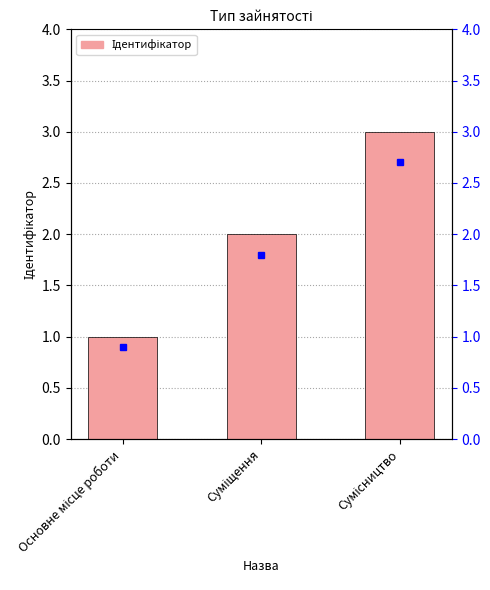

Approximately how many times larger is the value at Основне місце роботи compared to Суміщення?

0.5